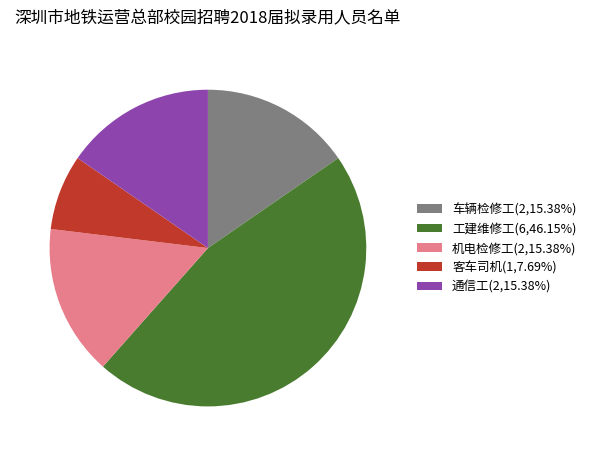

Count the number of slices in the pie.

5